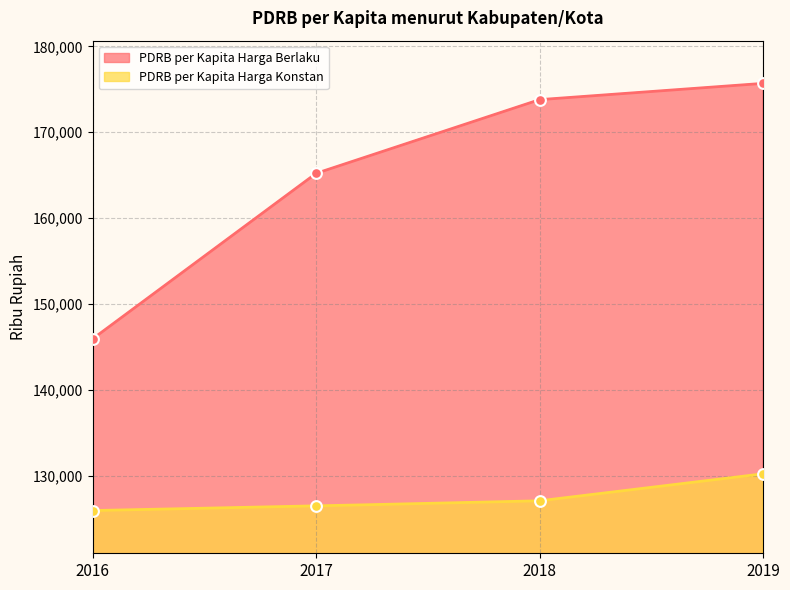

What are all the series names shown in the legend?

PDRB per Kapita Harga Berlaku, PDRB per Kapita Harga Konstan